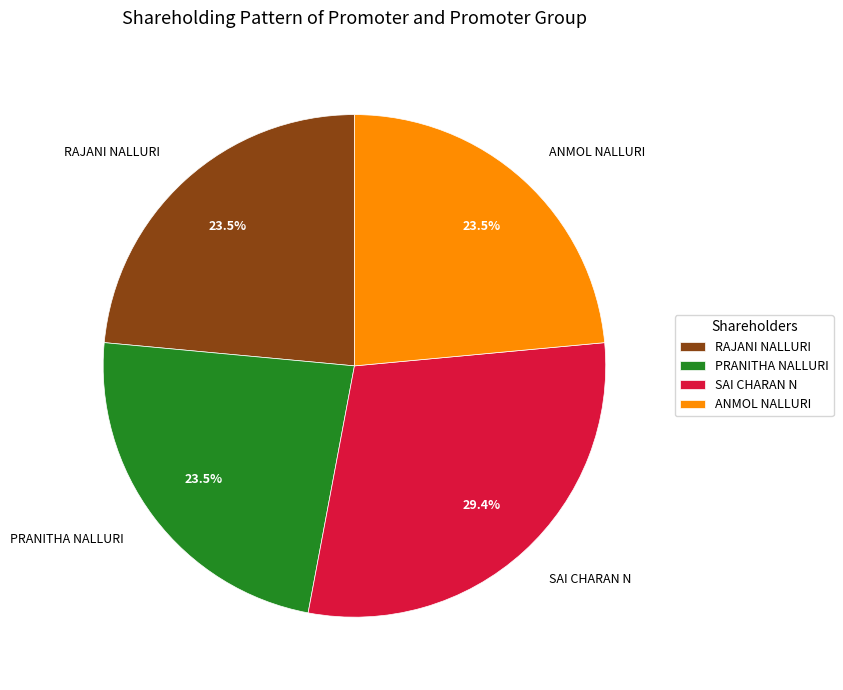

Does any single category account for the majority?

No